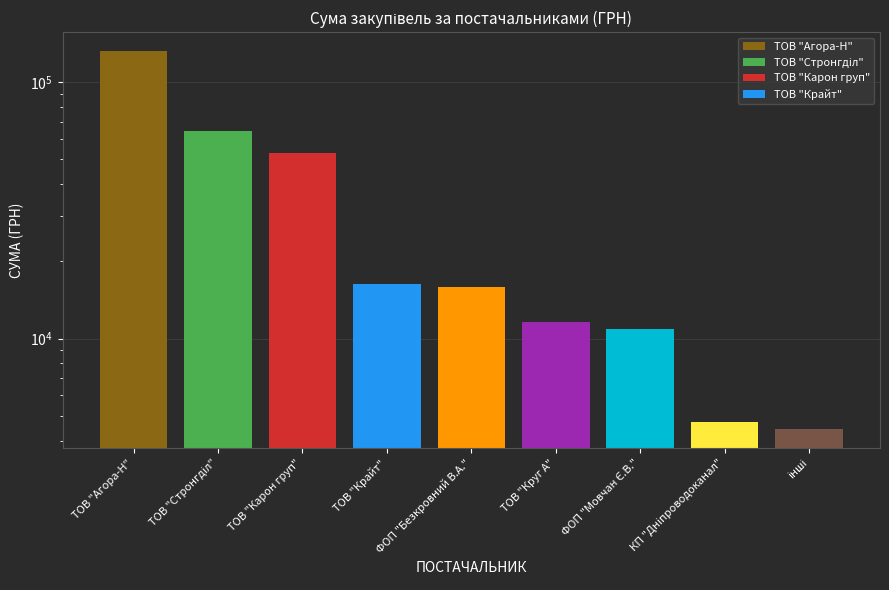

What is the change in value from ТОВ "Круг А" to КП "Дніпроводоканал"?

-6855.4